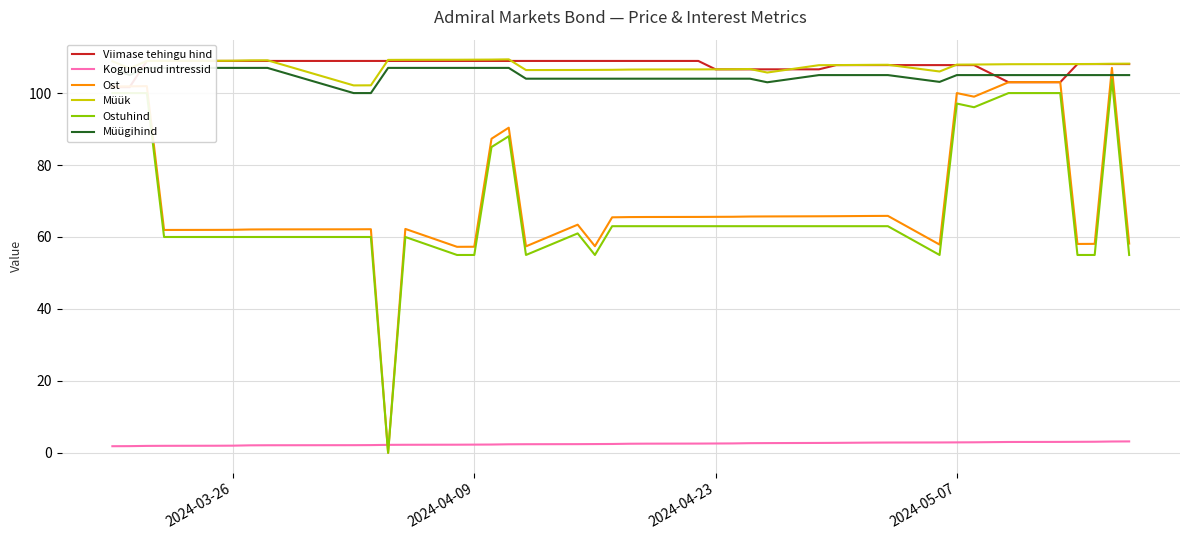

True or false: Kogunenud intressid and Müük intersect in this chart.

False